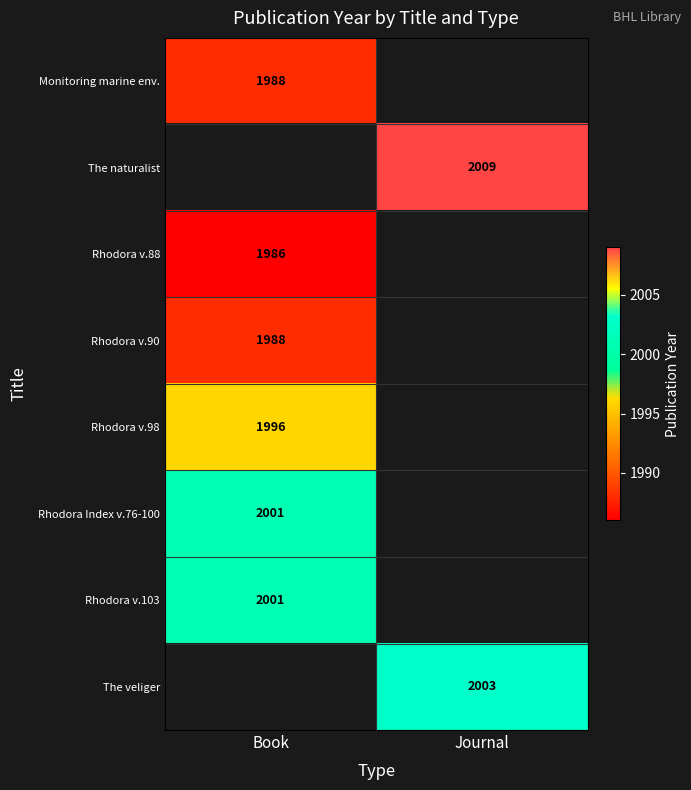

Which has a higher value, Journal or Book?

Book